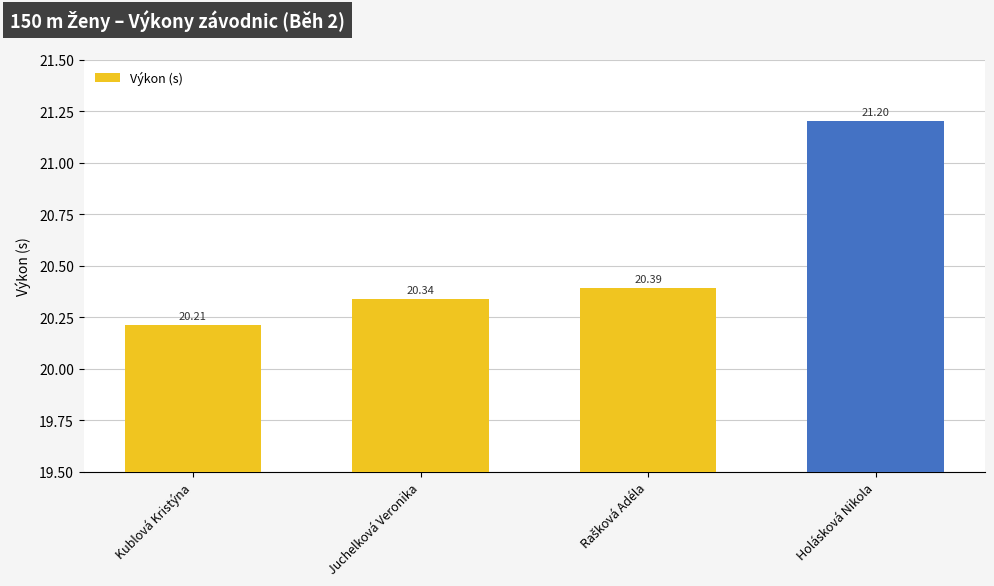

Where is the data nearest to the value 20?

Kublová Kristýna